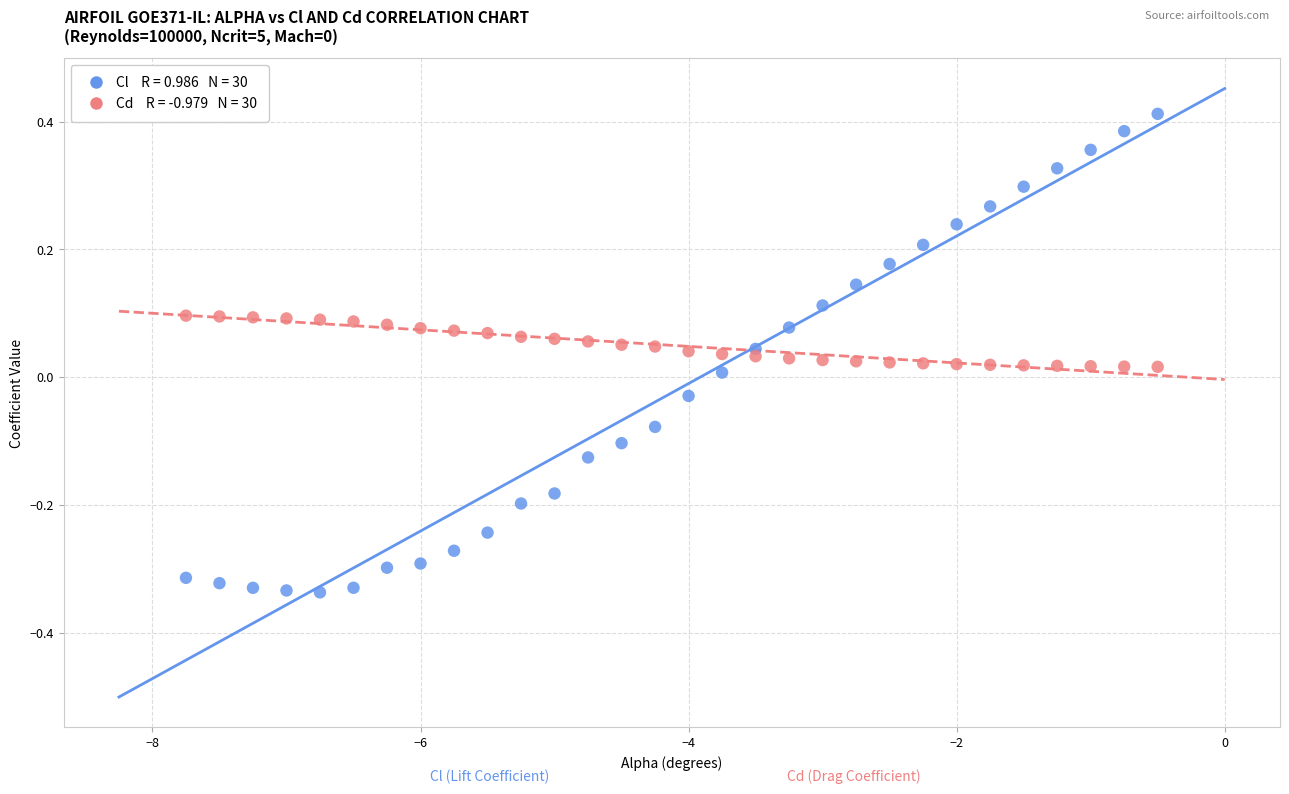

Across all data points, what is the range of Y values (max minus min)?

0.7